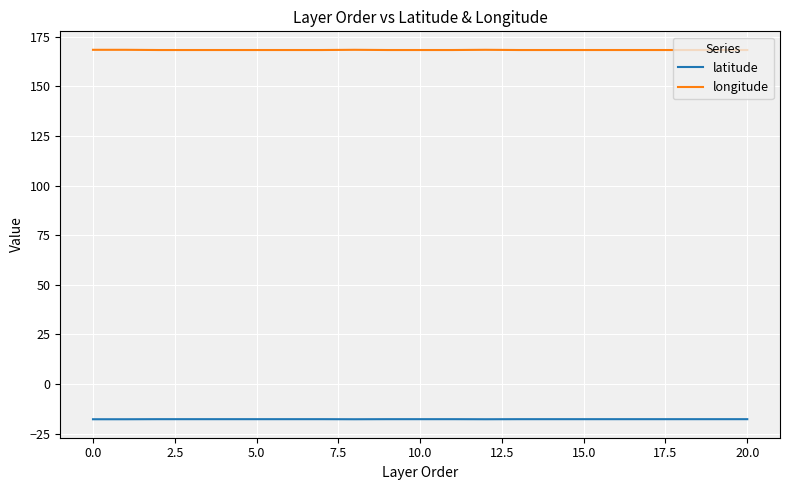

What are all the series names shown in the legend?

latitude, longitude